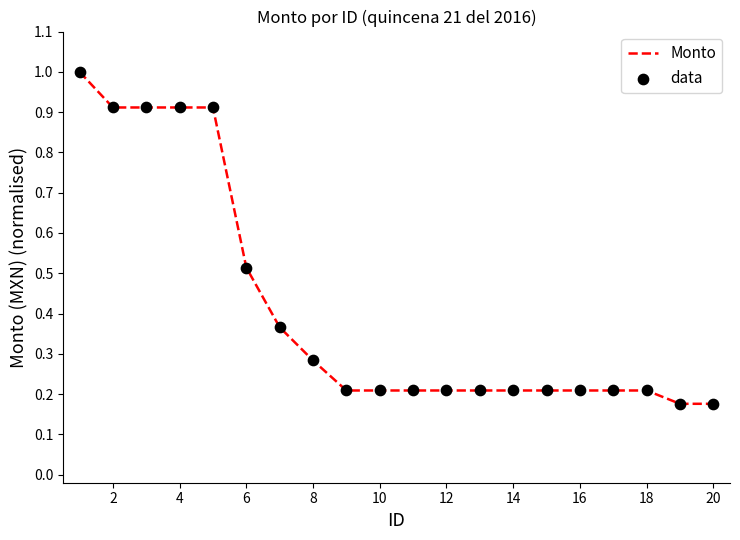

What is the difference between the maximum and minimum values?

0.8